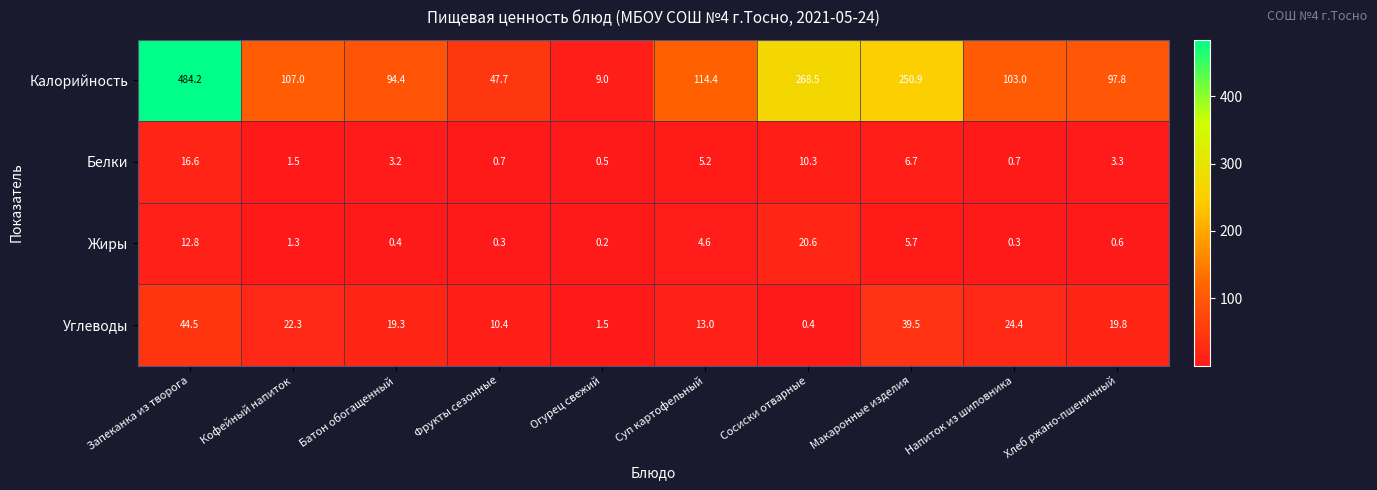

Where is Жиры nearest to the value 10?

Запеканка из творога